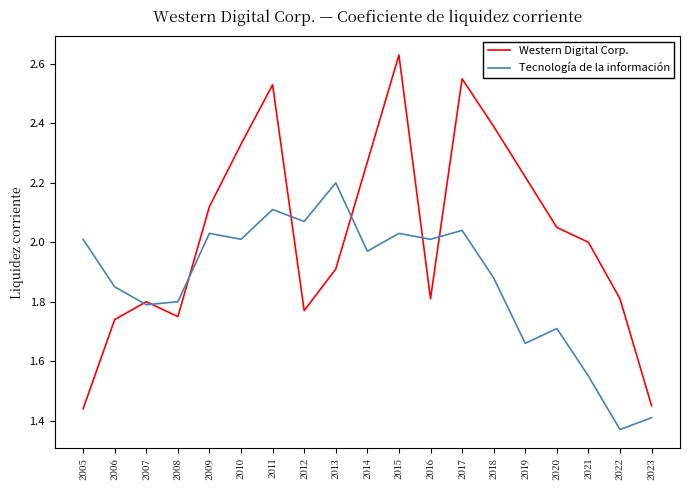

Where is Tecnología de la información nearest to the value 1?

2022